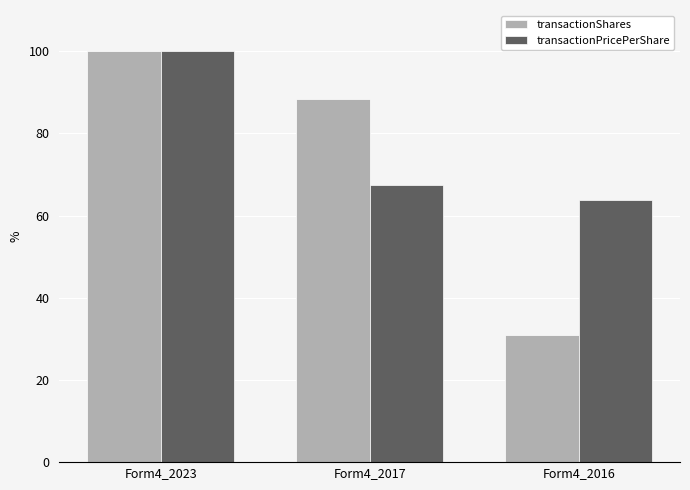

What is the average value of the transactionShares series?

73.1